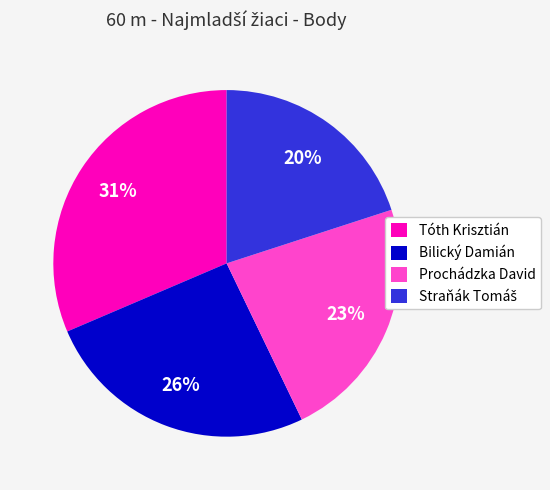

How many slices are in this pie chart?

4